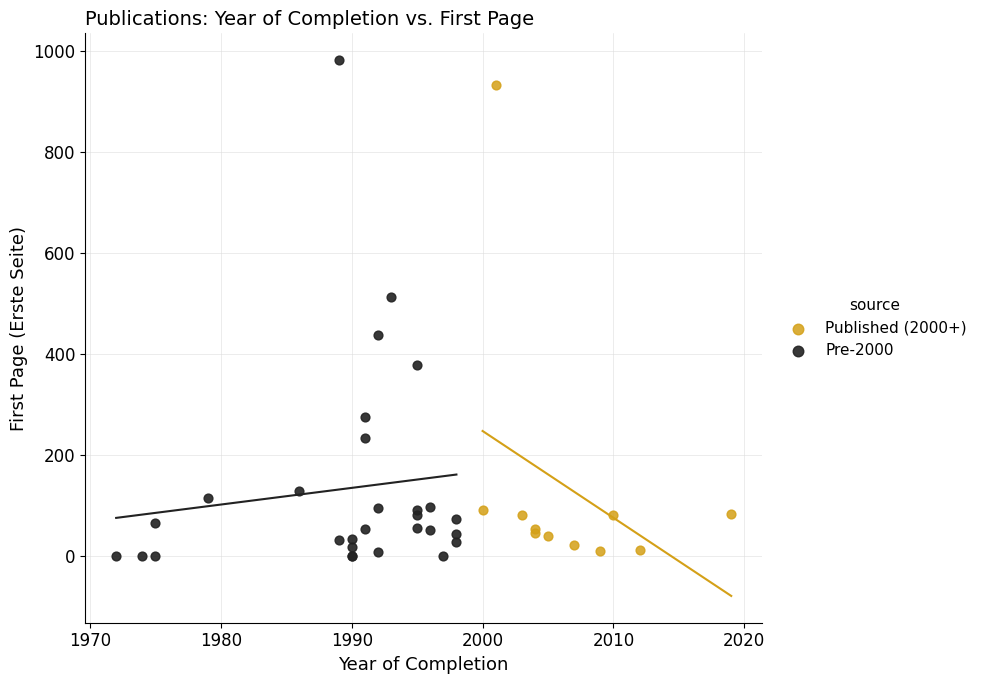

Which series reaches the maximum Y coordinate?

Pre-2000